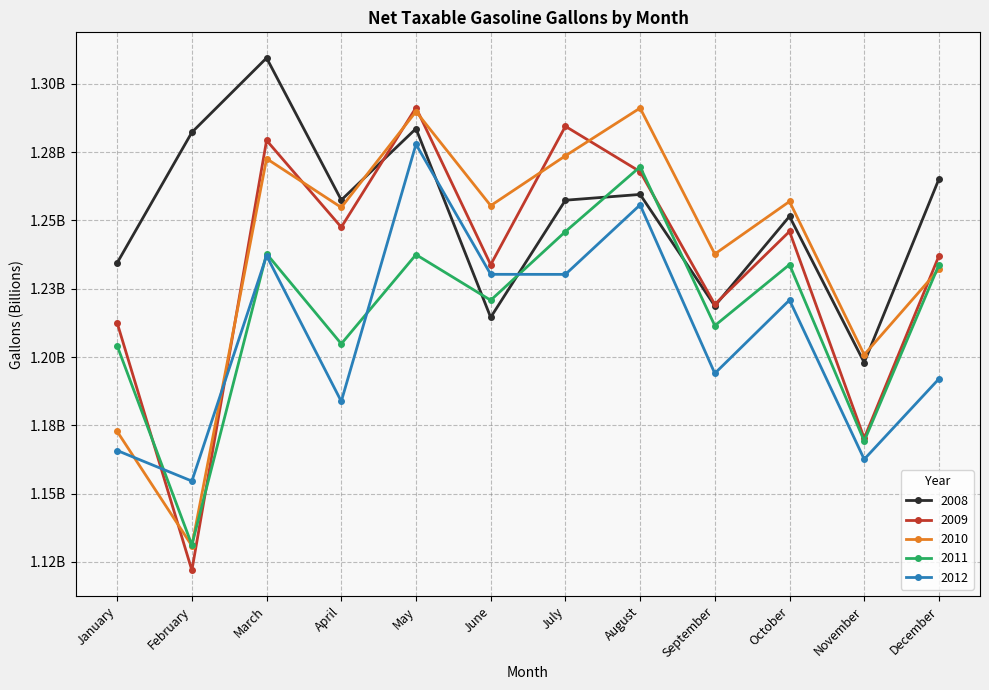

What is the total value across all series at January?

6.0